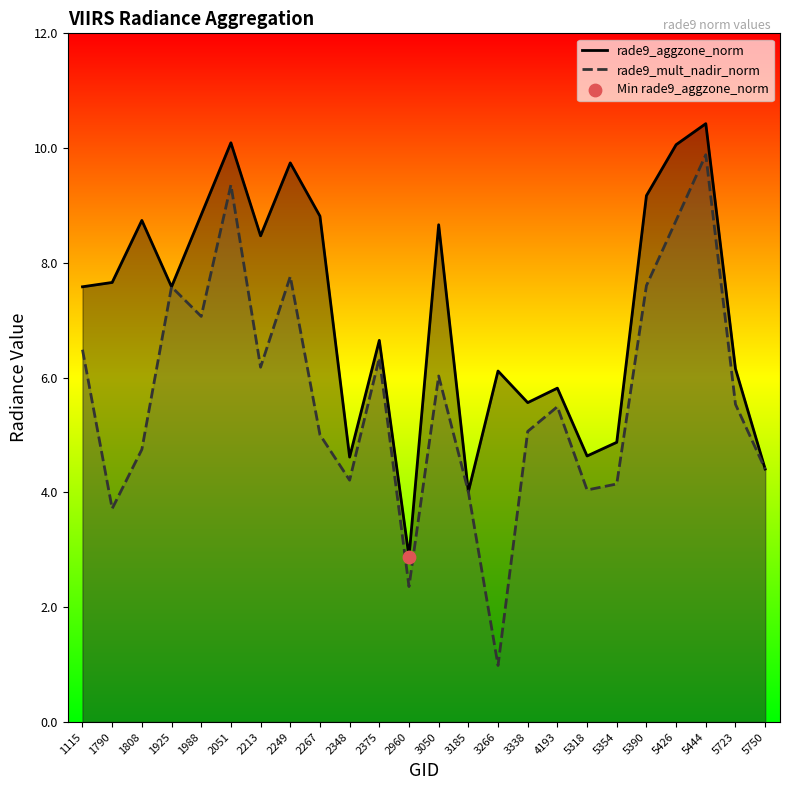

Which series has the largest Y range (max minus min)?

rade9_mult_nadir_norm